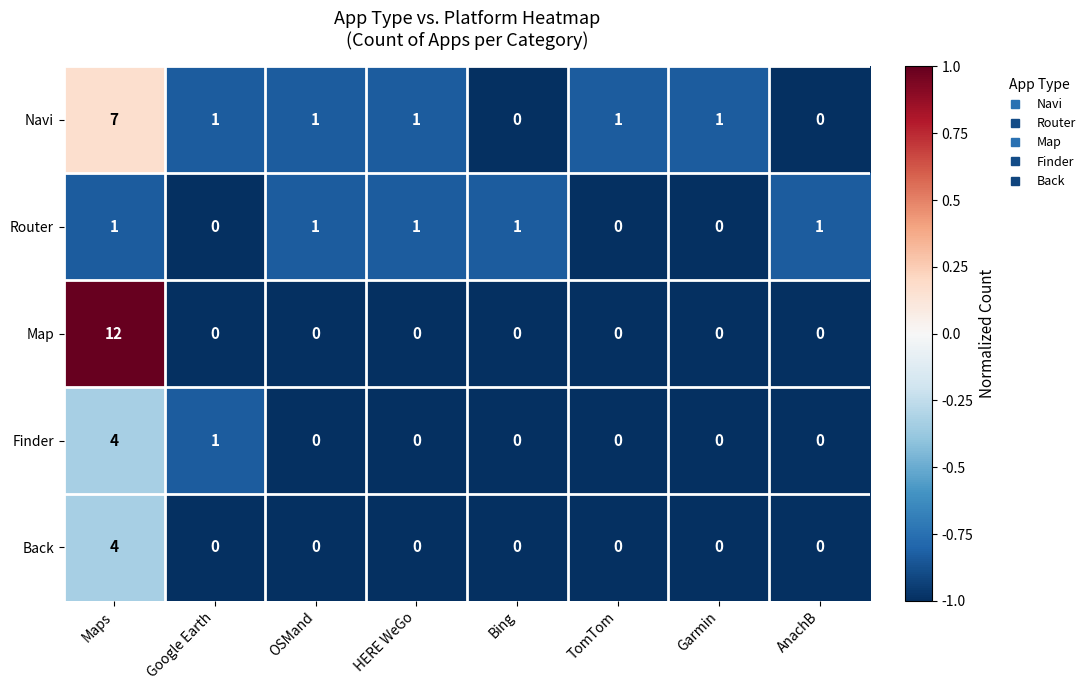

Where does the Navi series first go above 1?

Maps